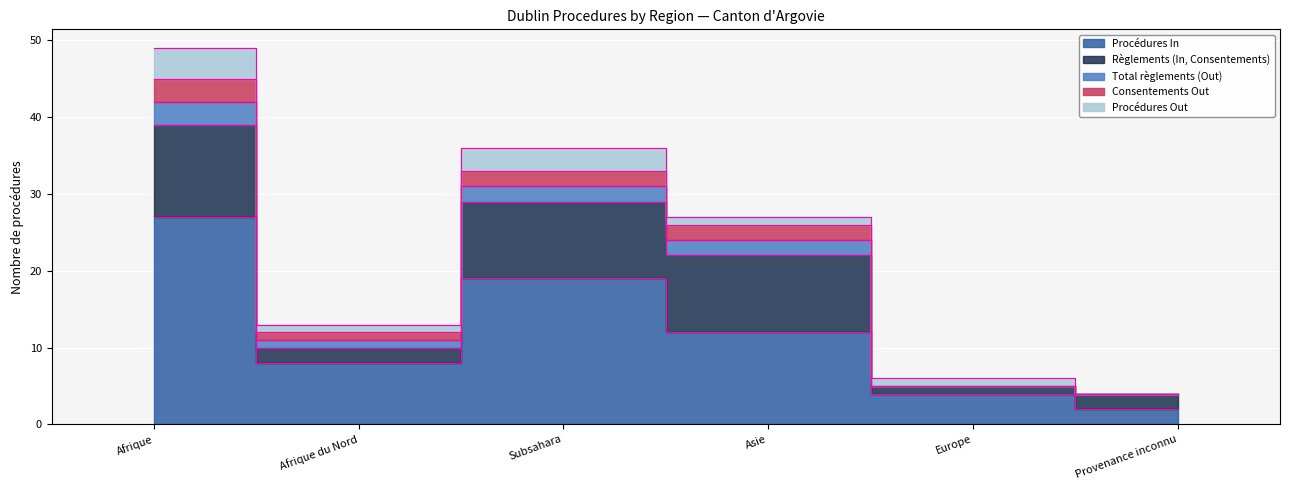

What is the approximate value of Total règlements (Out) at Afrique du Nord?

1